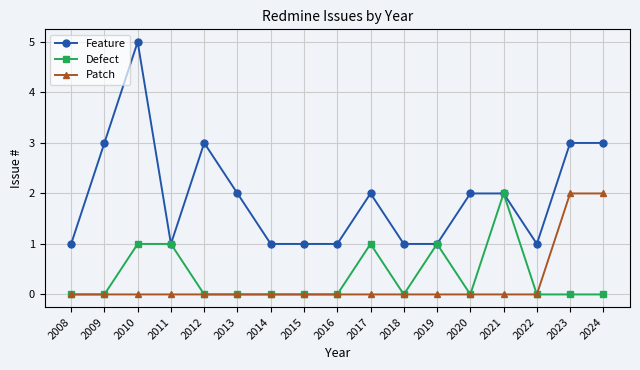

True or false: Feature and Patch cross at least once.

False